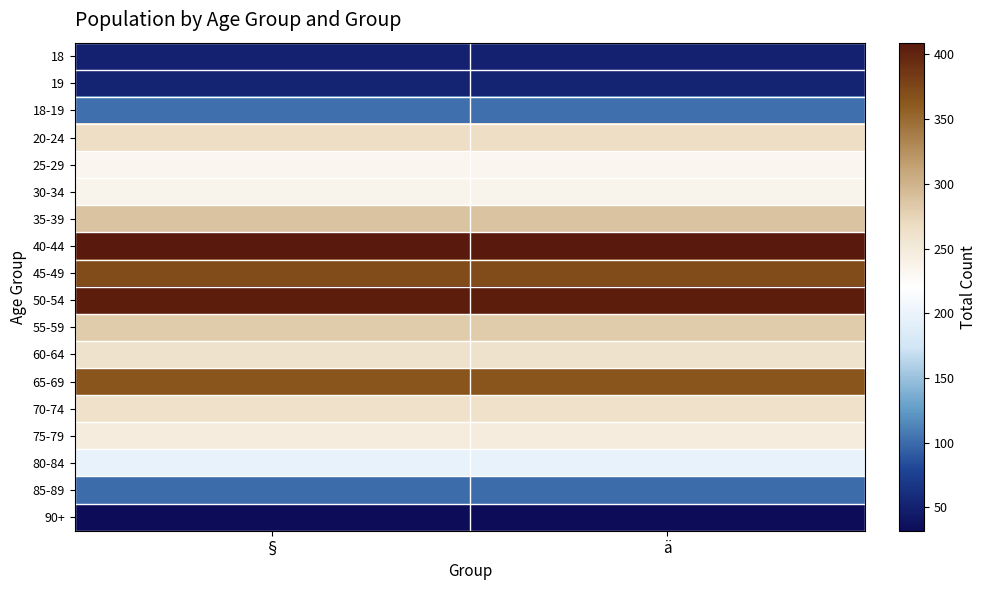

What is the total value across all series at §?

4155